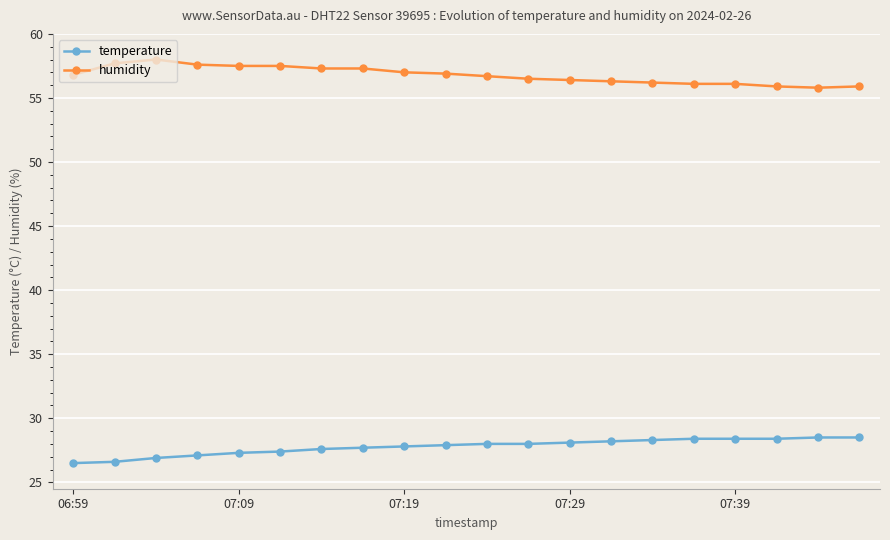

True or false: humidity and temperature cross at least once.

False